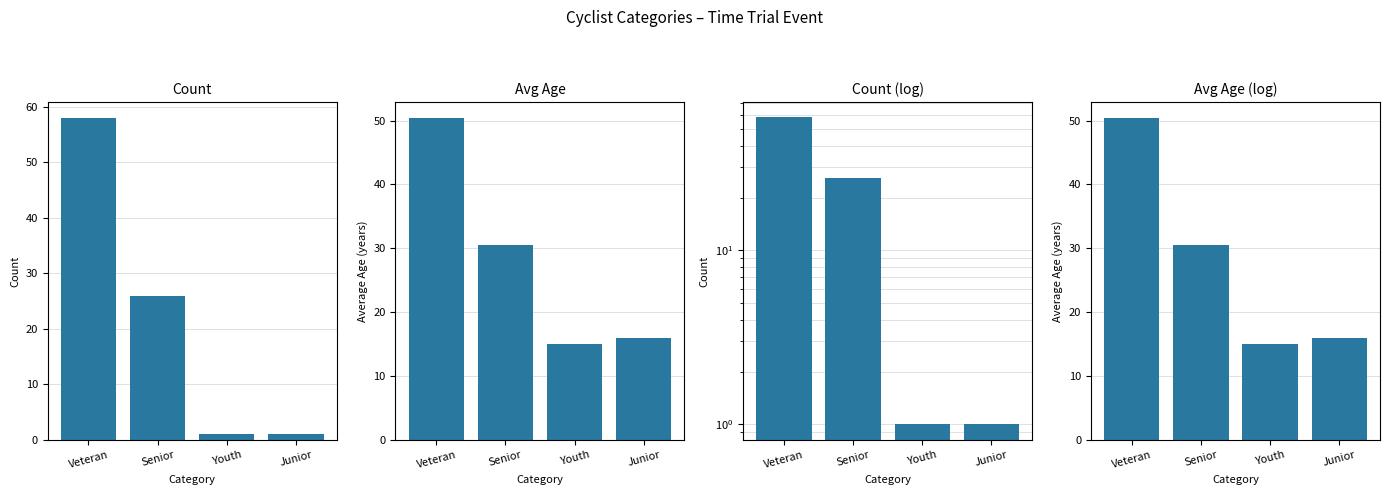

Which series has the widest spread of values?

Count